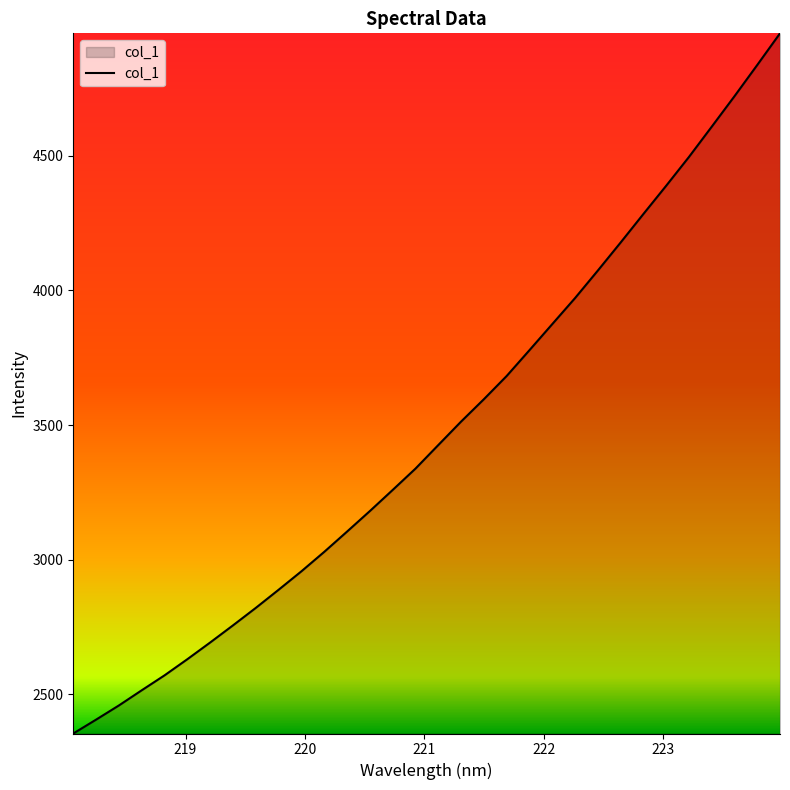

True or false: the data has more than 0 interior local peaks.

False